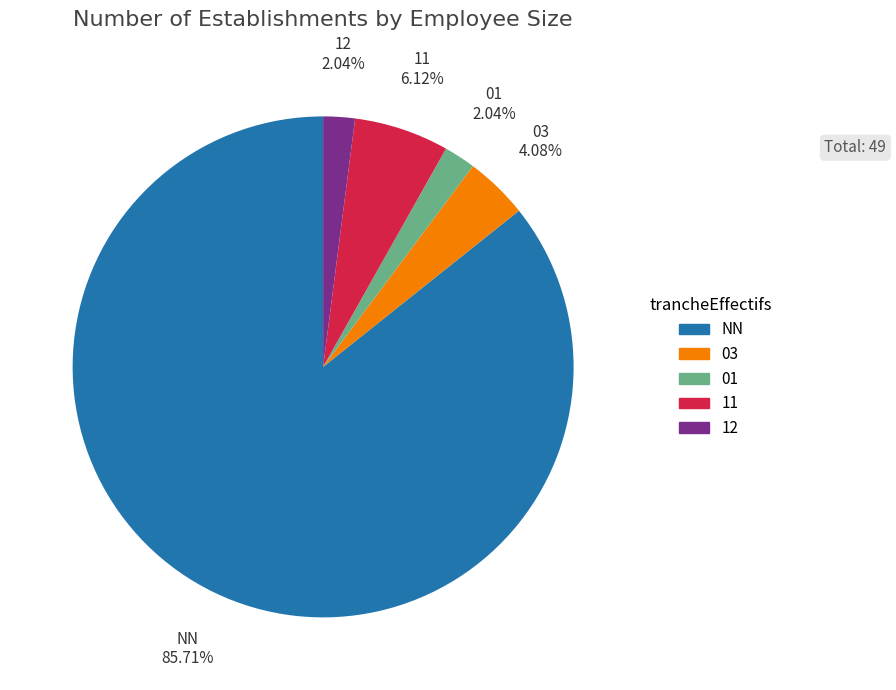

True or false: NN accounts for 94% of the total.

False